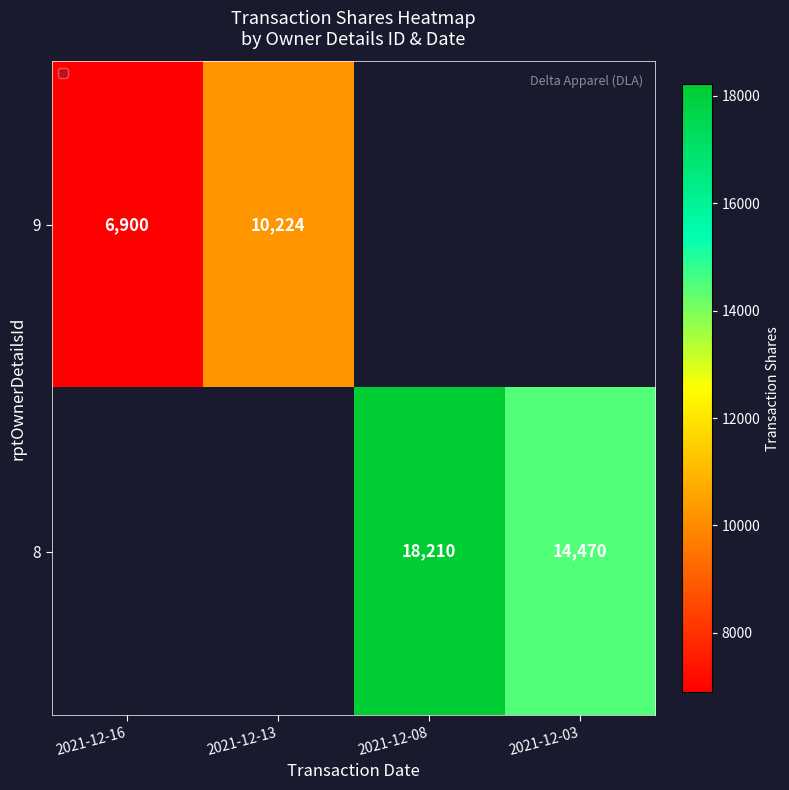

Is the value of 8 at 2021-12-08 greater than the value of 9 at 2021-12-13?

Yes